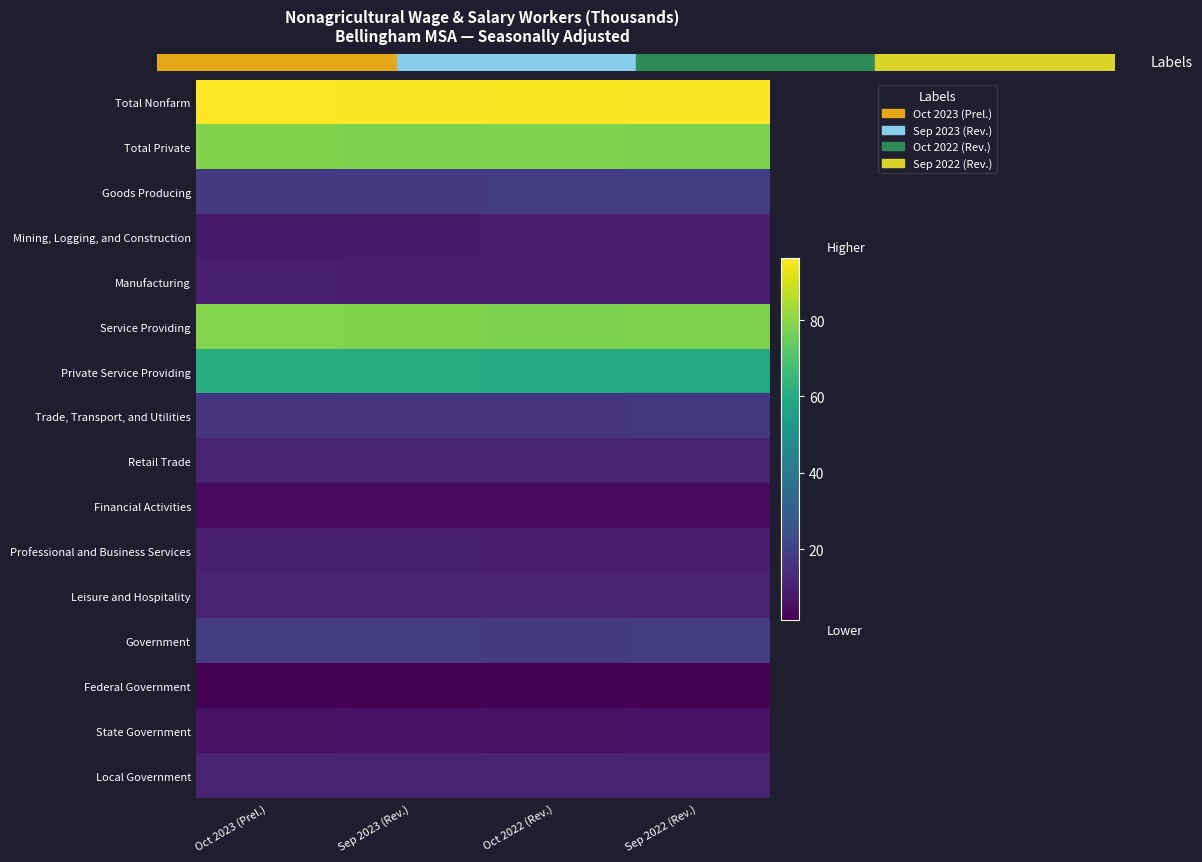

What is the spread (max minus min) of values at Sep 2022 (Rev.)?

94.3